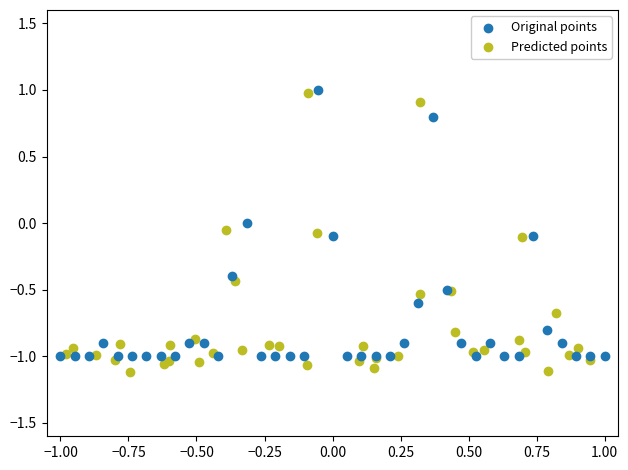

Which series has the widest spread of Y values?

Predicted points